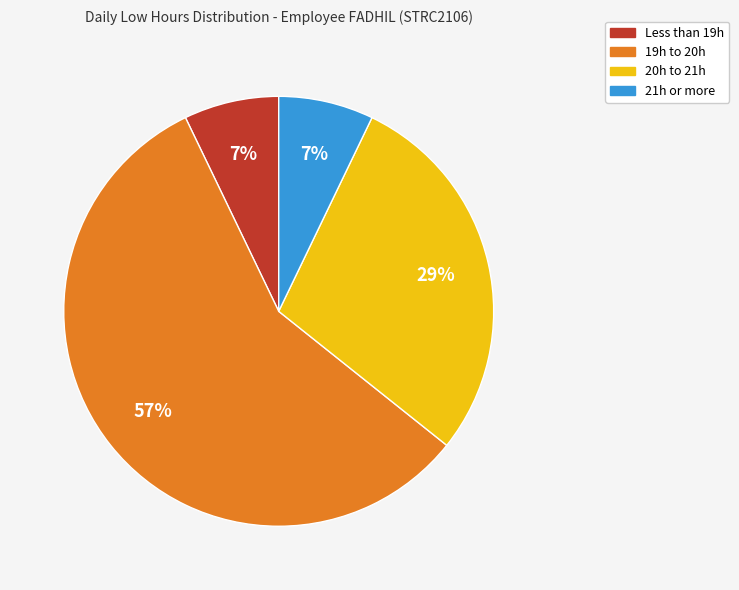

The 20h to 21h slice represents 29% of the pie. True or false?

True